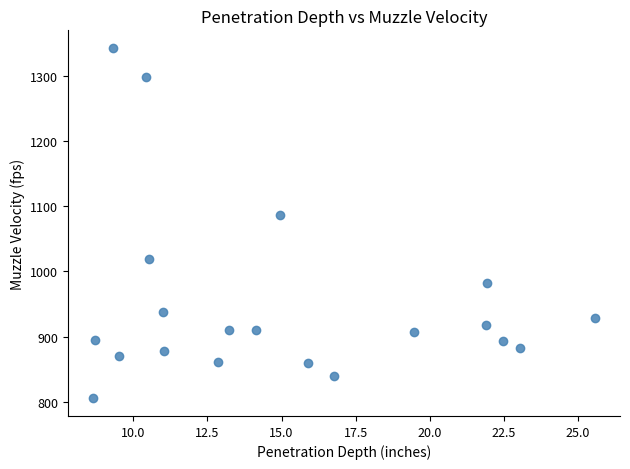

What Y value in the scatter plot is closest to 1074?

1087.0